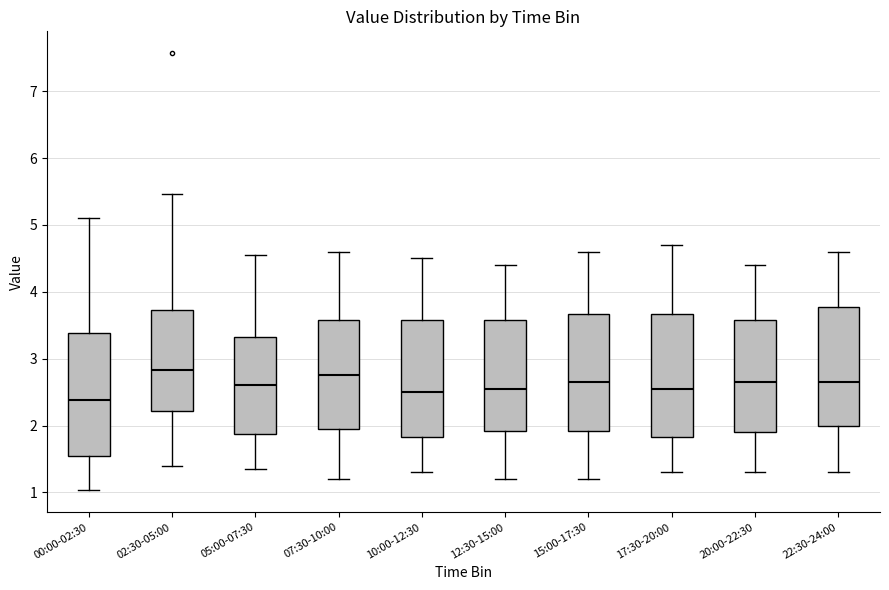

Which box has the lowest median line?

00:00-02:30